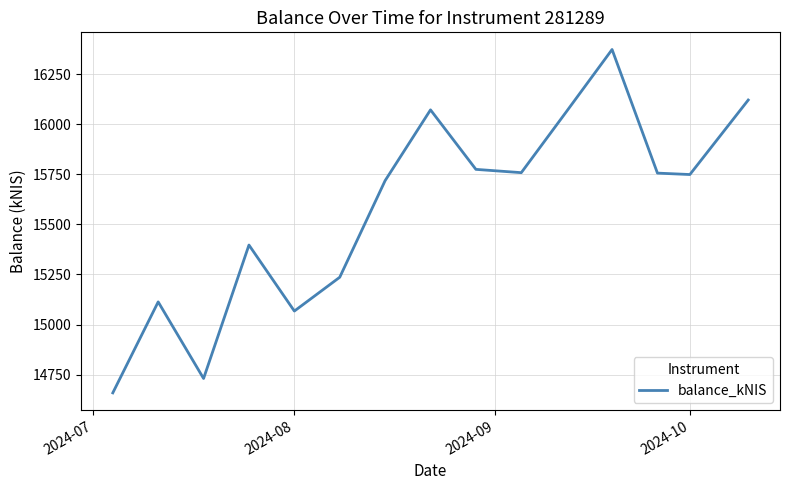

What is the minimum value shown in the chart?

14659.1